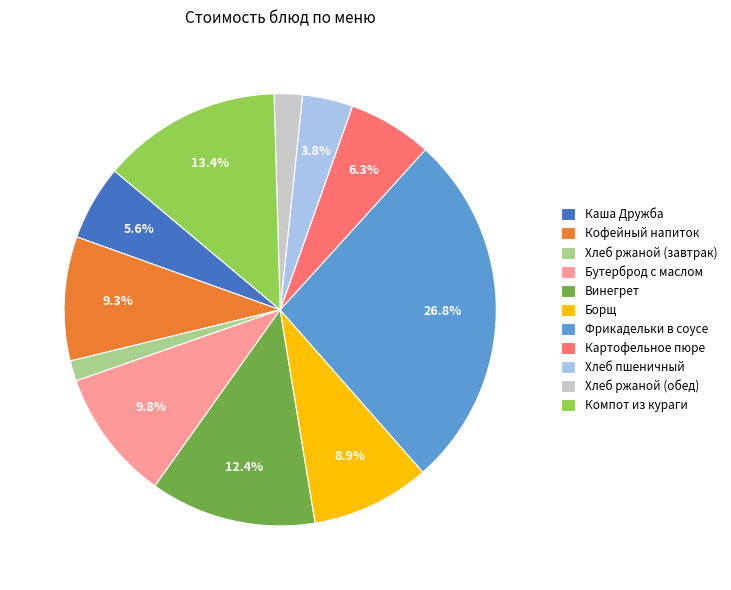

Count the number of slices in the pie.

11